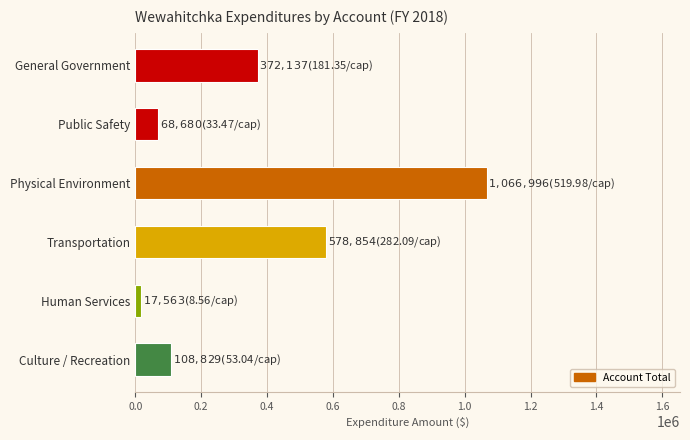

Is it true that the value at Transportation is 913563?

False